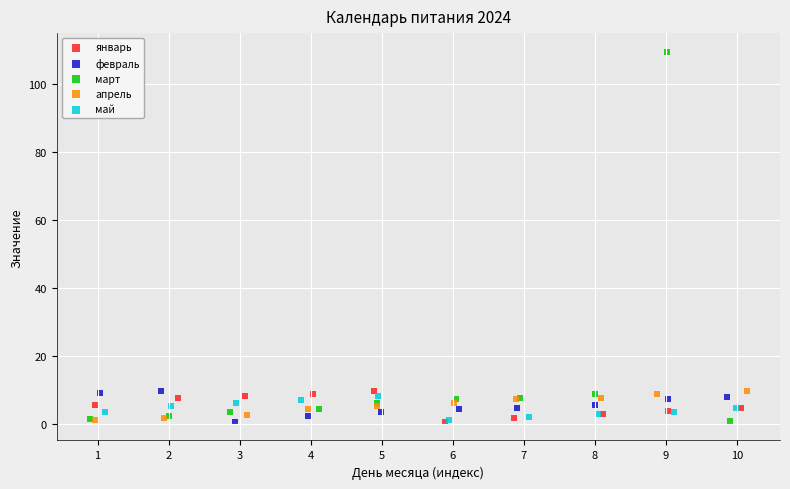

Which series has the largest Y range (max minus min)?

март